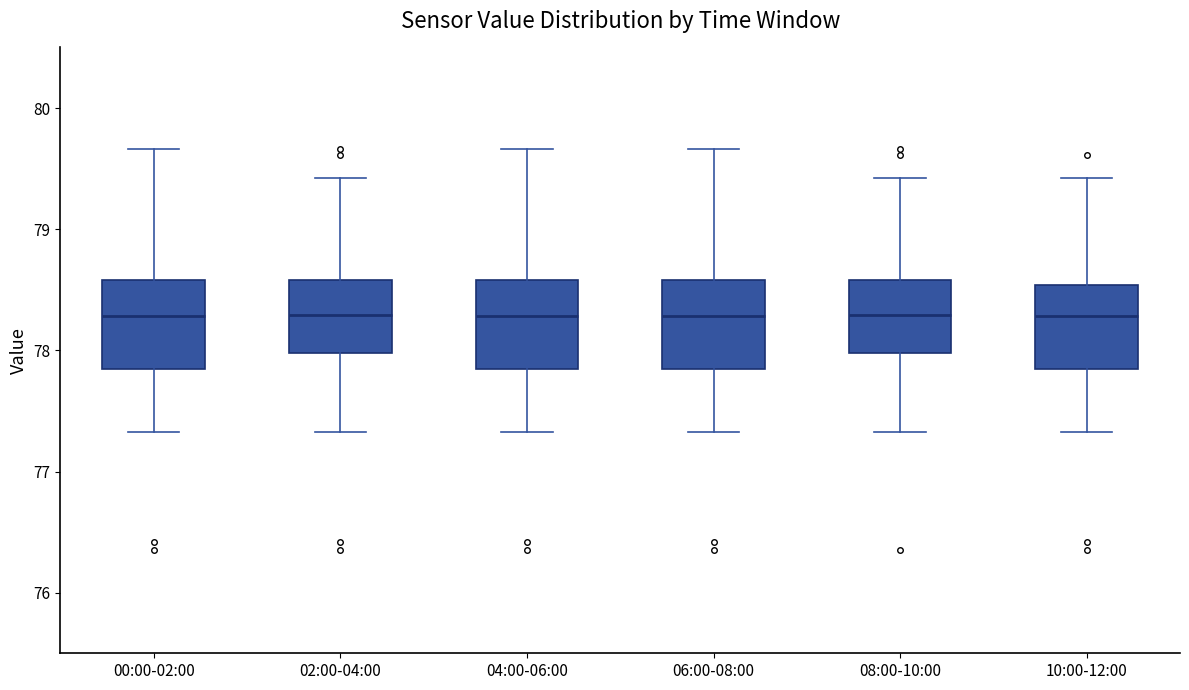

Reading left to right, transcribe this box plot: for each box, give where its median line is, the range the box spans, and where its two whiskers end, as read against the y-axis. The values are not printed on the chart, so give them approximately, as read against the axis.

00:00-02:00: median 78.3, box 77.8 to 78.6, whiskers 77.3 to 79.7
02:00-04:00: median 78.3, box 78.0 to 78.6, whiskers 77.3 to 79.4
04:00-06:00: median 78.3, box 77.8 to 78.6, whiskers 77.3 to 79.7
06:00-08:00: median 78.3, box 77.8 to 78.6, whiskers 77.3 to 79.7
08:00-10:00: median 78.3, box 78.0 to 78.6, whiskers 77.3 to 79.4
10:00-12:00: median 78.3, box 77.8 to 78.5, whiskers 77.3 to 79.4